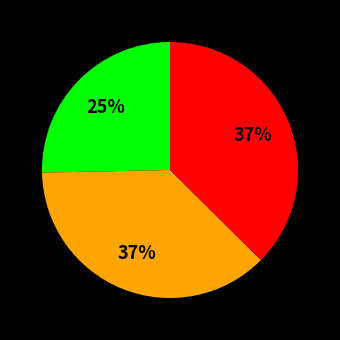

Count the number of slices in the pie.

3